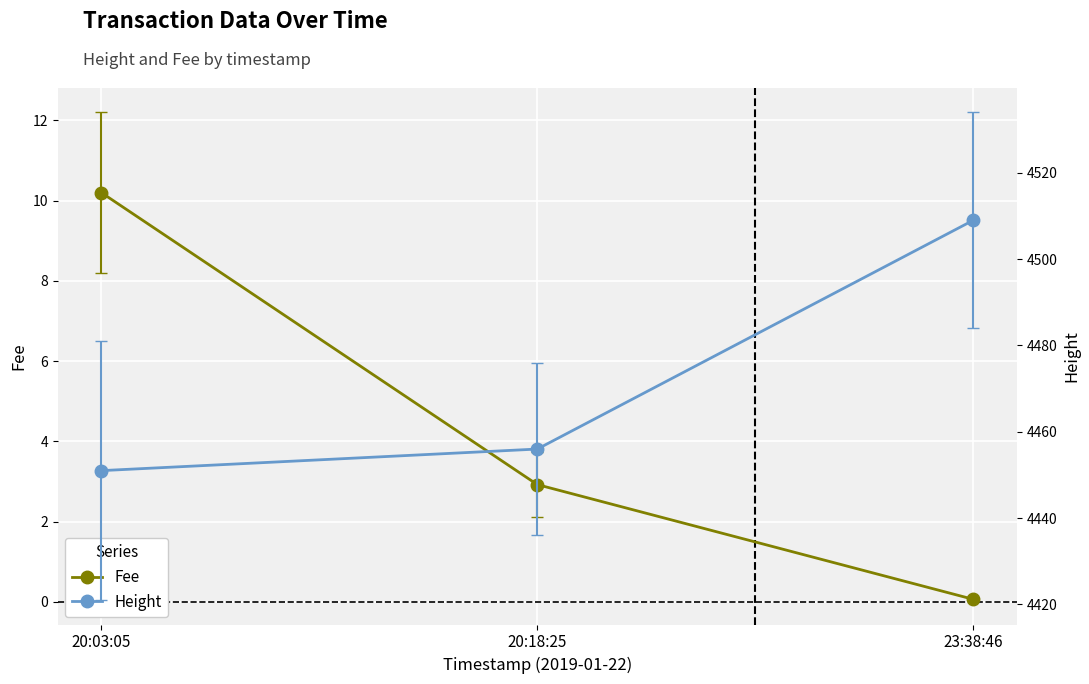

What is the smallest value displayed?

0.1